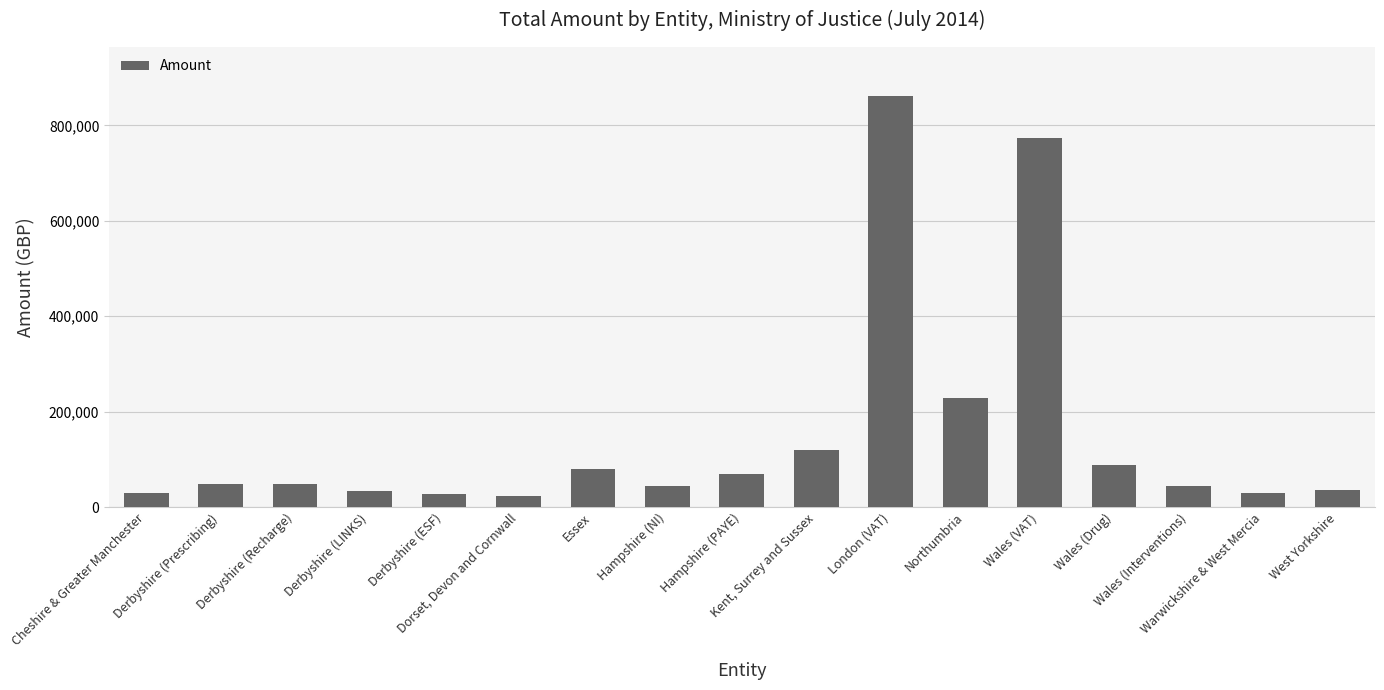

True or false: the data shows 31452.6 at Kent, Surrey and Sussex.

False